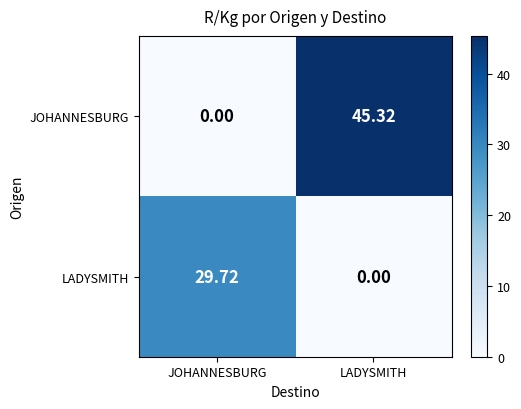

List the series in order of their peak value, highest first.

JOHANNESBURG, LADYSMITH